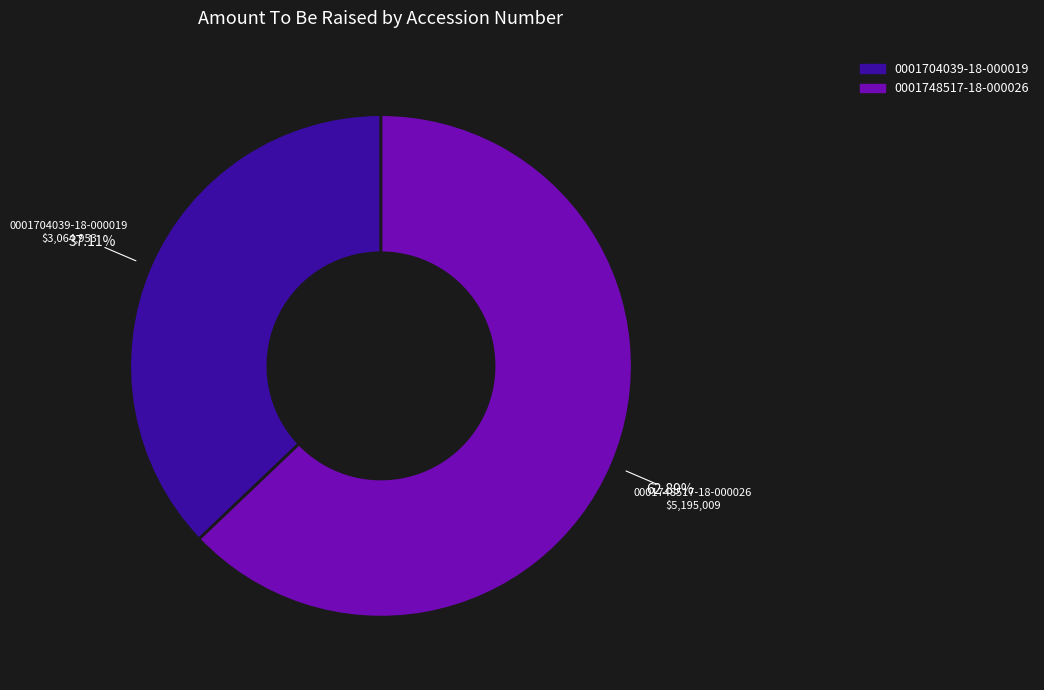

Rank the categories by value from lowest to highest.

0001704039-18-000019, 0001748517-18-000026